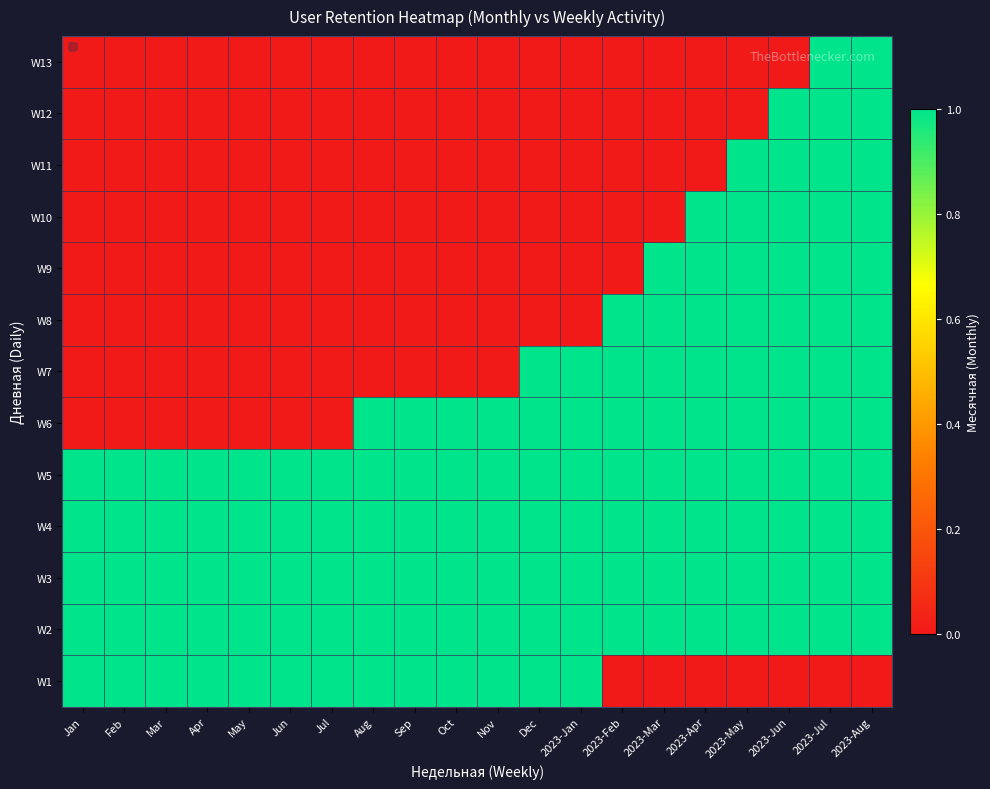

Reading left to right, extract all data points from this chart.

W1: Jan=1	Feb=1	Mar=1	Apr=1	May=1	Jun=1	Jul=1	Aug=1	Sep=1	Oct=1	Nov=1	Dec=1	2023-Jan=1	2023-Feb=0	2023-Mar=0	2023-Apr=0	2023-May=0	2023-Jun=0	2023-Jul=0	2023-Aug=0
W2: Jan=1	Feb=1	Mar=1	Apr=1	May=1	Jun=1	Jul=1	Aug=1	Sep=1	Oct=1	Nov=1	Dec=1	2023-Jan=1	2023-Feb=1	2023-Mar=1	2023-Apr=1	2023-May=1	2023-Jun=1	2023-Jul=1	2023-Aug=1
W3: Jan=1	Feb=1	Mar=1	Apr=1	May=1	Jun=1	Jul=1	Aug=1	Sep=1	Oct=1	Nov=1	Dec=1	2023-Jan=1	2023-Feb=1	2023-Mar=1	2023-Apr=1	2023-May=1	2023-Jun=1	2023-Jul=1	2023-Aug=1
W4: Jan=1	Feb=1	Mar=1	Apr=1	May=1	Jun=1	Jul=1	Aug=1	Sep=1	Oct=1	Nov=1	Dec=1	2023-Jan=1	2023-Feb=1	2023-Mar=1	2023-Apr=1	2023-May=1	2023-Jun=1	2023-Jul=1	2023-Aug=1
W5: Jan=1	Feb=1	Mar=1	Apr=1	May=1	Jun=1	Jul=1	Aug=1	Sep=1	Oct=1	Nov=1	Dec=1	2023-Jan=1	2023-Feb=1	2023-Mar=1	2023-Apr=1	2023-May=1	2023-Jun=1	2023-Jul=1	2023-Aug=1
W6: Jan=0	Feb=0	Mar=0	Apr=0	May=0	Jun=0	Jul=0	Aug=1	Sep=1	Oct=1	Nov=1	Dec=1	2023-Jan=1	2023-Feb=1	2023-Mar=1	2023-Apr=1	2023-May=1	2023-Jun=1	2023-Jul=1	2023-Aug=1
W7: Jan=0	Feb=0	Mar=0	Apr=0	May=0	Jun=0	Jul=0	Aug=0	Sep=0	Oct=0	Nov=0	Dec=1	2023-Jan=1	2023-Feb=1	2023-Mar=1	2023-Apr=1	2023-May=1	2023-Jun=1	2023-Jul=1	2023-Aug=1
W8: Jan=0	Feb=0	Mar=0	Apr=0	May=0	Jun=0	Jul=0	Aug=0	Sep=0	Oct=0	Nov=0	Dec=0	2023-Jan=0	2023-Feb=1	2023-Mar=1	2023-Apr=1	2023-May=1	2023-Jun=1	2023-Jul=1	2023-Aug=1
W9: Jan=0	Feb=0	Mar=0	Apr=0	May=0	Jun=0	Jul=0	Aug=0	Sep=0	Oct=0	Nov=0	Dec=0	2023-Jan=0	2023-Feb=0	2023-Mar=1	2023-Apr=1	2023-May=1	2023-Jun=1	2023-Jul=1	2023-Aug=1
W10: Jan=0	Feb=0	Mar=0	Apr=0	May=0	Jun=0	Jul=0	Aug=0	Sep=0	Oct=0	Nov=0	Dec=0	2023-Jan=0	2023-Feb=0	2023-Mar=0	2023-Apr=1	2023-May=1	2023-Jun=1	2023-Jul=1	2023-Aug=1
W11: Jan=0	Feb=0	Mar=0	Apr=0	May=0	Jun=0	Jul=0	Aug=0	Sep=0	Oct=0	Nov=0	Dec=0	2023-Jan=0	2023-Feb=0	2023-Mar=0	2023-Apr=0	2023-May=1	2023-Jun=1	2023-Jul=1	2023-Aug=1
W12: Jan=0	Feb=0	Mar=0	Apr=0	May=0	Jun=0	Jul=0	Aug=0	Sep=0	Oct=0	Nov=0	Dec=0	2023-Jan=0	2023-Feb=0	2023-Mar=0	2023-Apr=0	2023-May=0	2023-Jun=1	2023-Jul=1	2023-Aug=1
W13: Jan=0	Feb=0	Mar=0	Apr=0	May=0	Jun=0	Jul=0	Aug=0	Sep=0	Oct=0	Nov=0	Dec=0	2023-Jan=0	2023-Feb=0	2023-Mar=0	2023-Apr=0	2023-May=0	2023-Jun=0	2023-Jul=1	2023-Aug=1